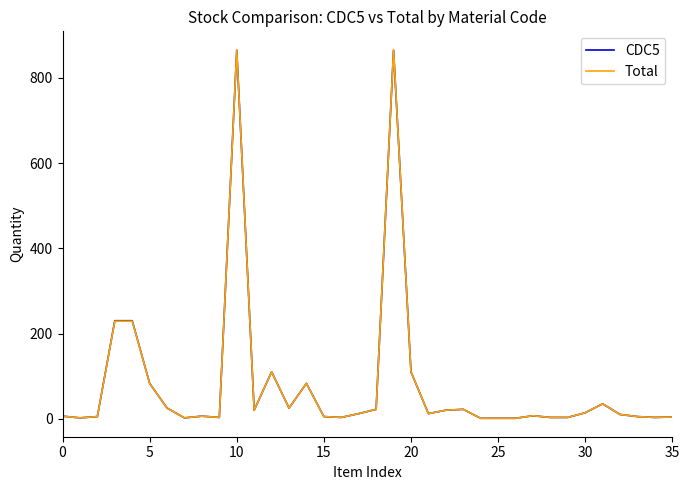

What is the maximum value shown in the chart?

866